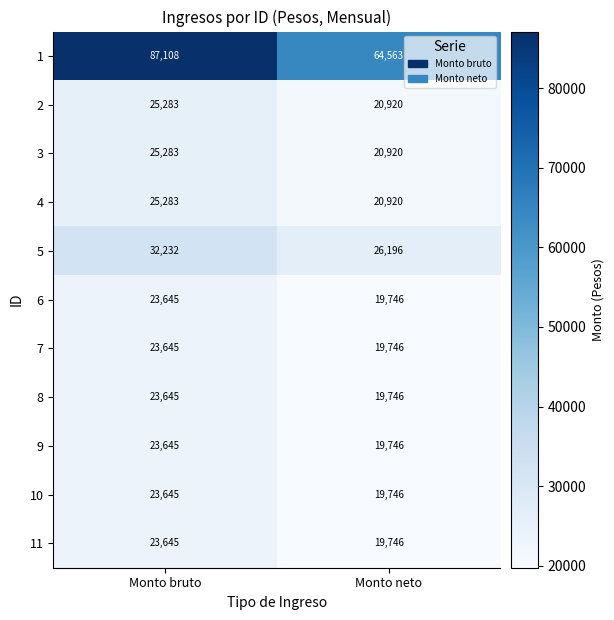

Is it true that 6 equals 23645 at Monto bruto?

True